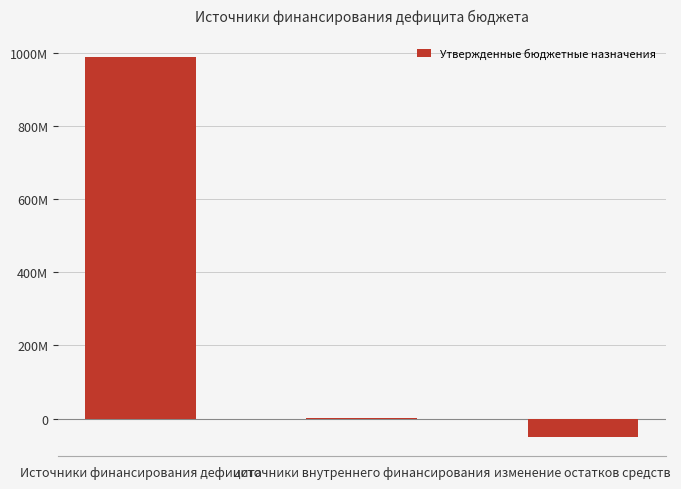

Are the bars horizontal?

No